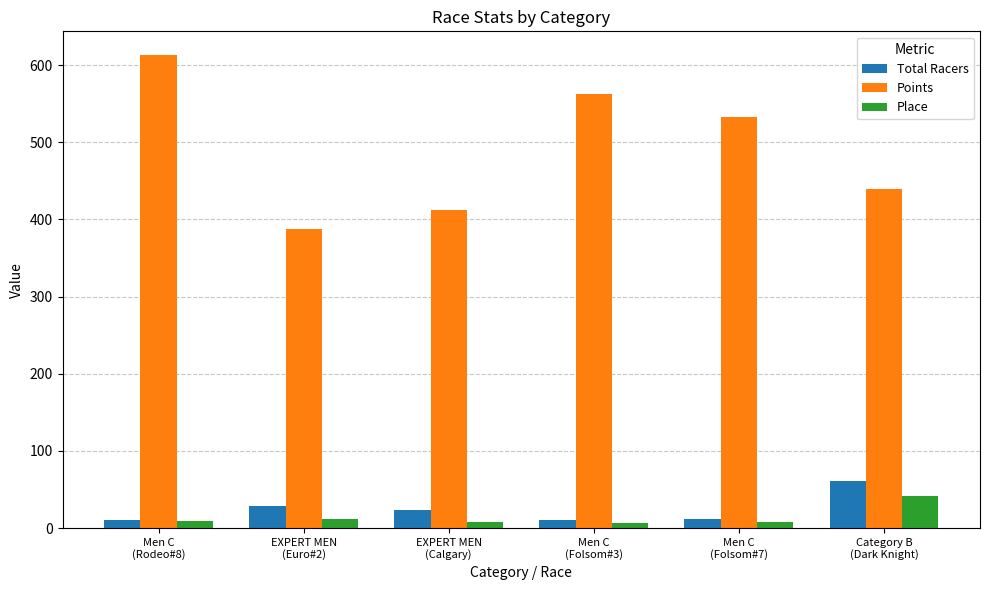

What is the maximum value shown in the chart?

613.0